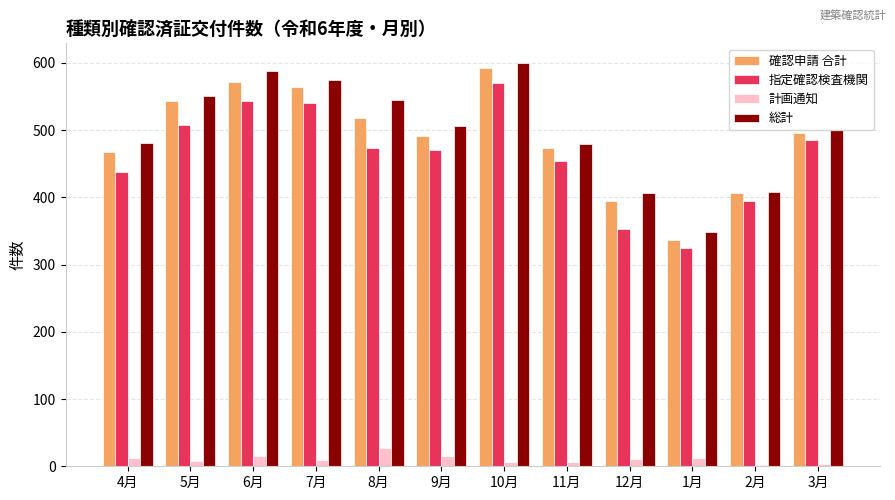

What is the label of the 2nd bar from the left?

5月